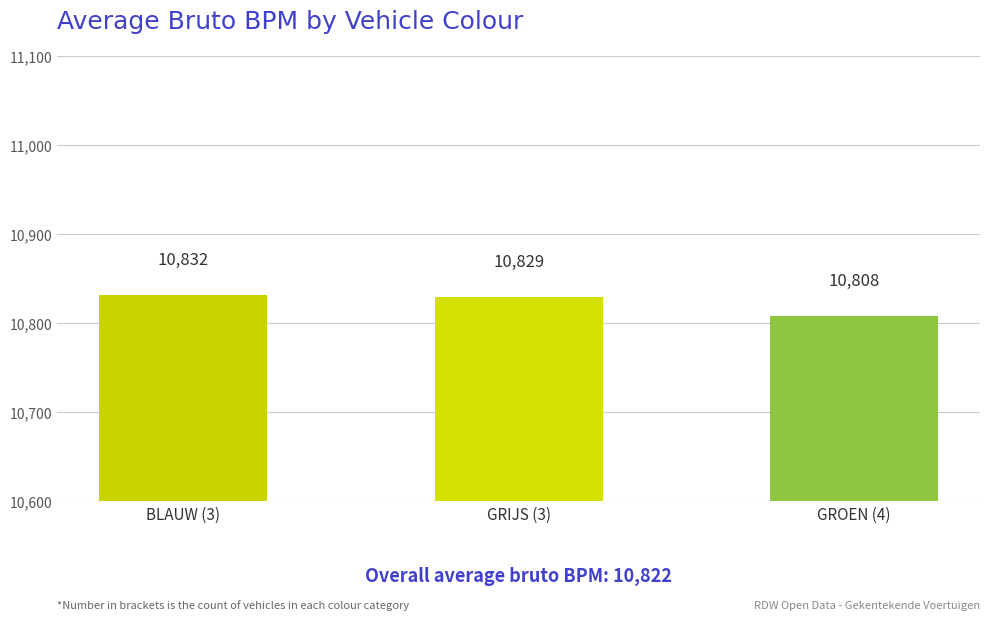

How many bars are there in total?

3